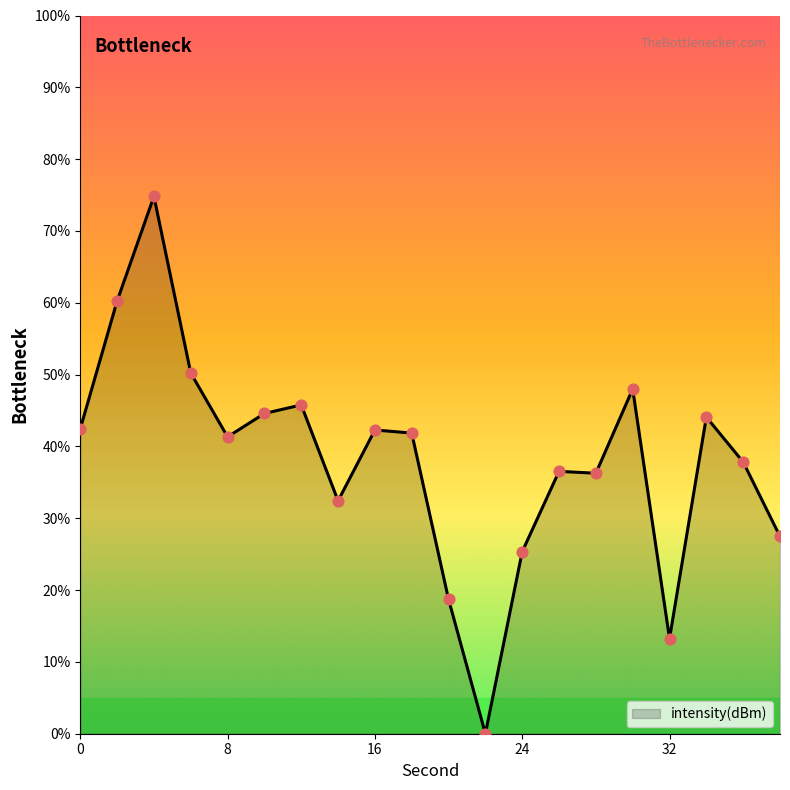

What is the maximum value shown in the chart?

74.8